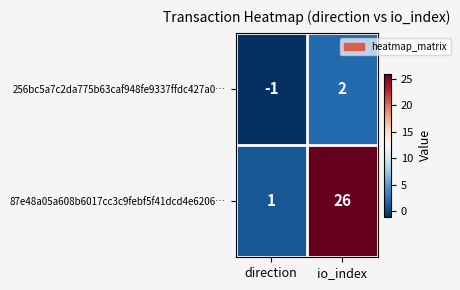

True or false: 256bc5a7c2da775b63caf948fe9337ffdc427a0… has a value of 0 at direction.

False